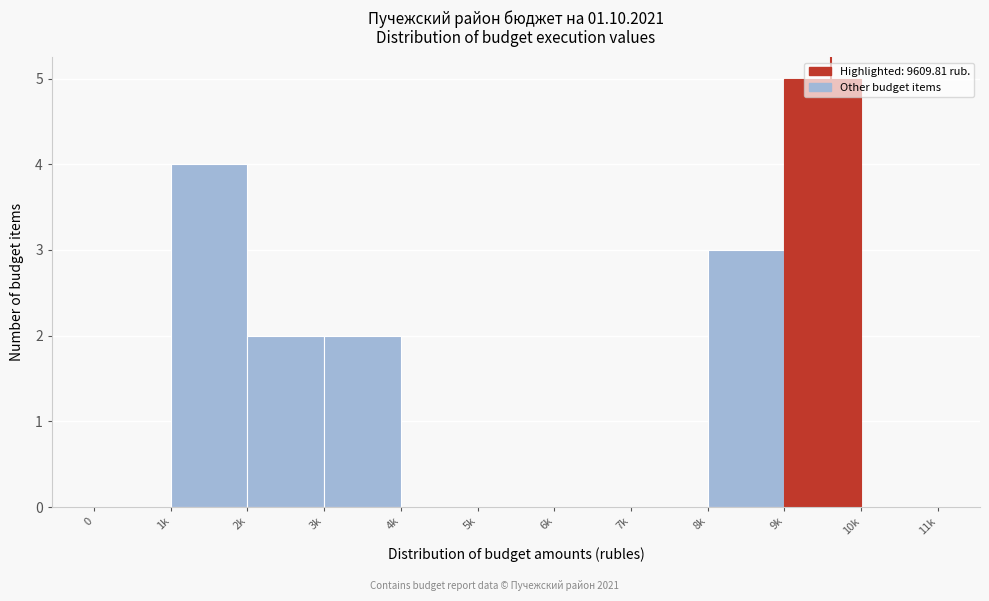

True or false: the data shows 0 at 3k.

False